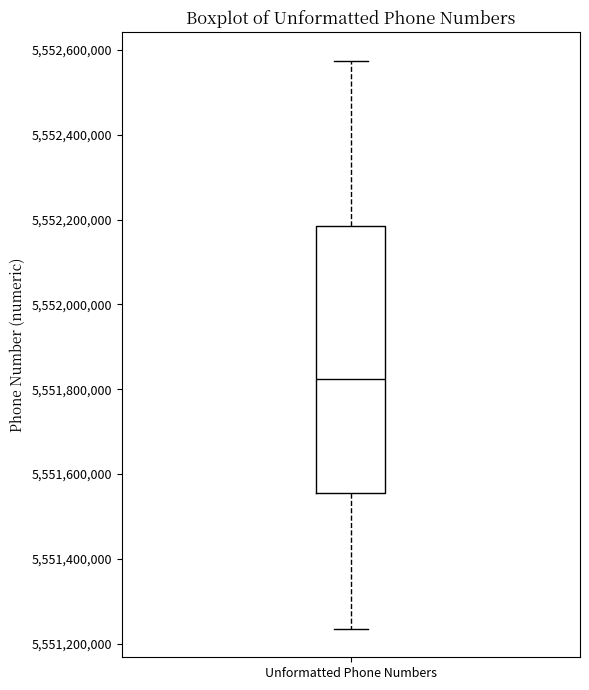

Transcribe this box plot: give where the median line is, the range the box spans, and where the two whiskers end, as read against the y-axis. The values are not printed on the chart, so give them approximately, as read against the axis.

median 5551820000, box 5551560000 to 5552180000, whiskers 5551240000 to 5552580000